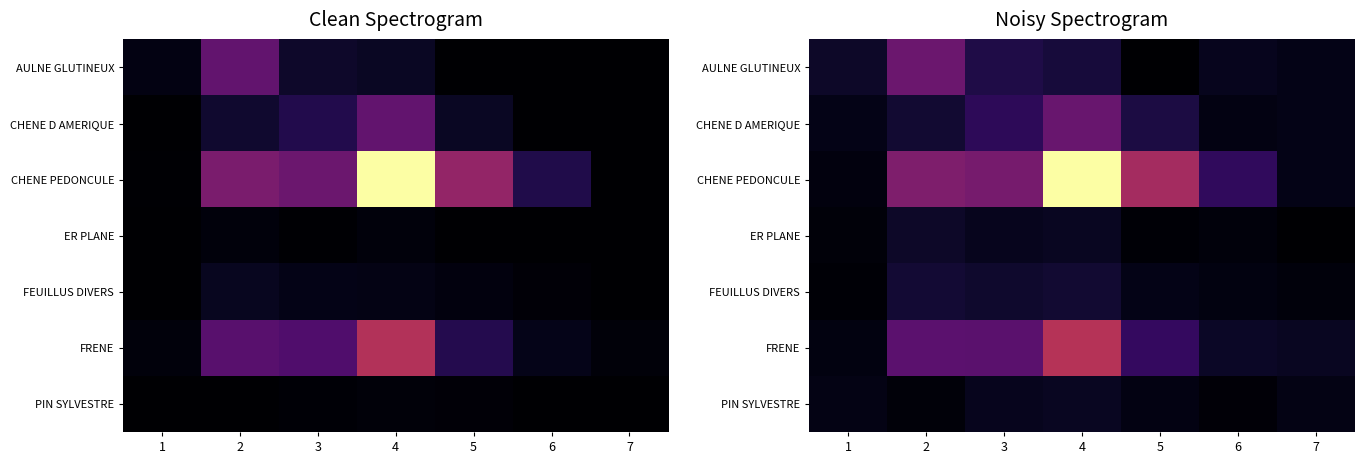

Rank the series at 7 from lowest to highest value.

ER PLANE, FEUILLUS DIVERS, PIN SYLVESTRE, CHENE PEDONCULE, AULNE GLUTINEUX, CHENE D AMERIQUE, FRENE